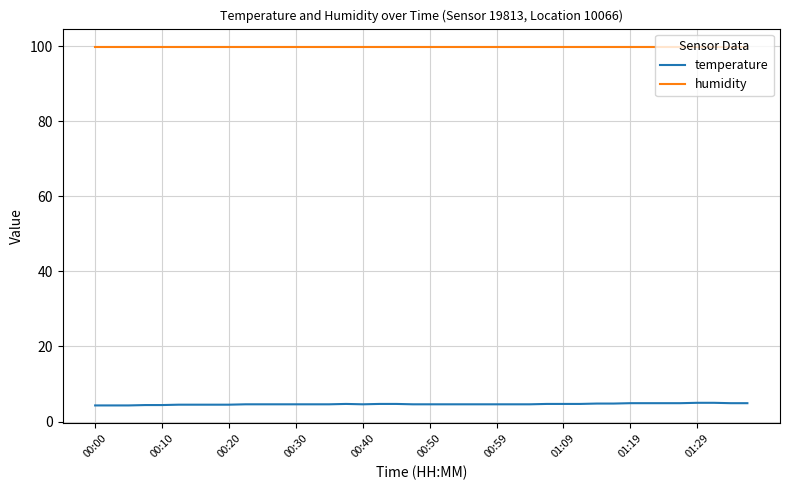

Which series has the largest total across all categories?

humidity